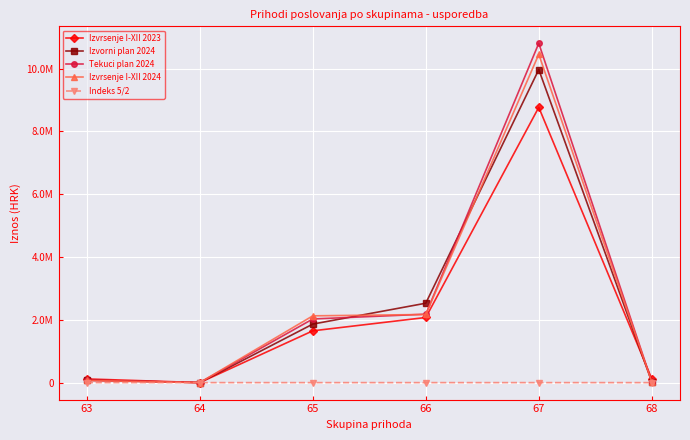

Is this an area chart (filled region under the line)?

No